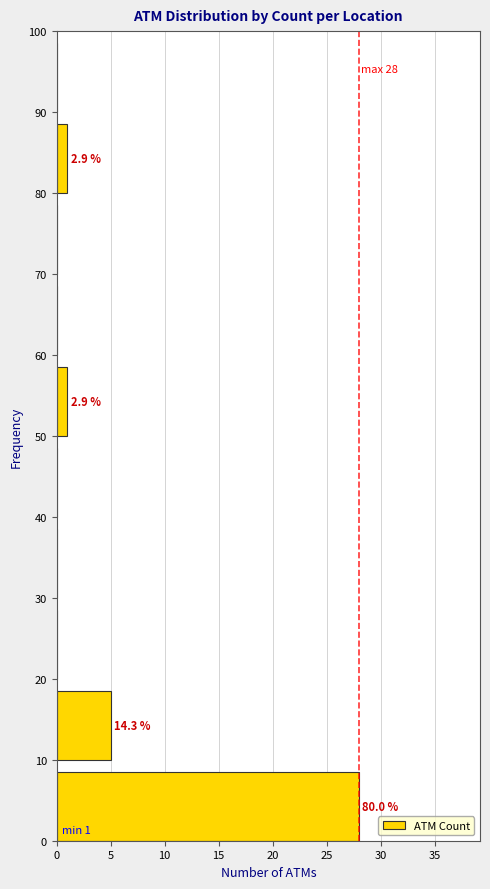

Over which range of the y-axis is the bar longest?

0 to 10